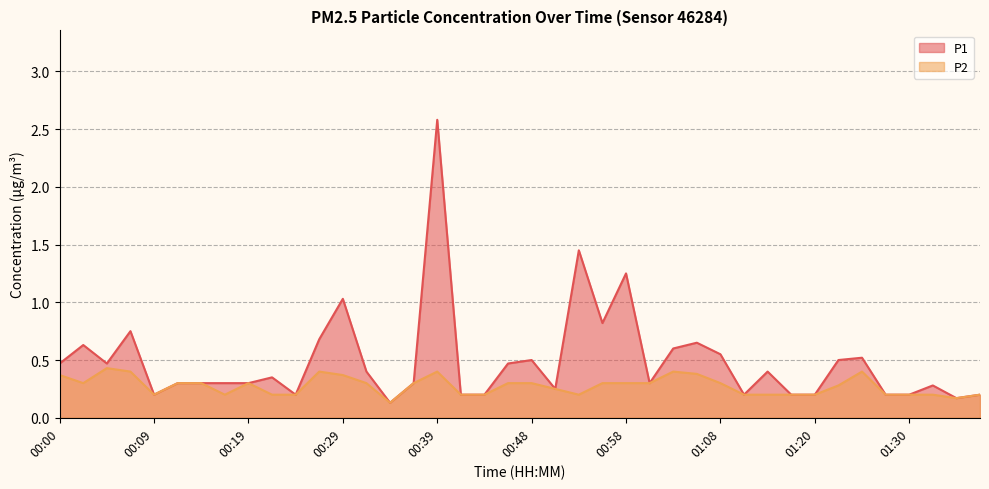

True or false: P1 and P2 cross at least once.

False